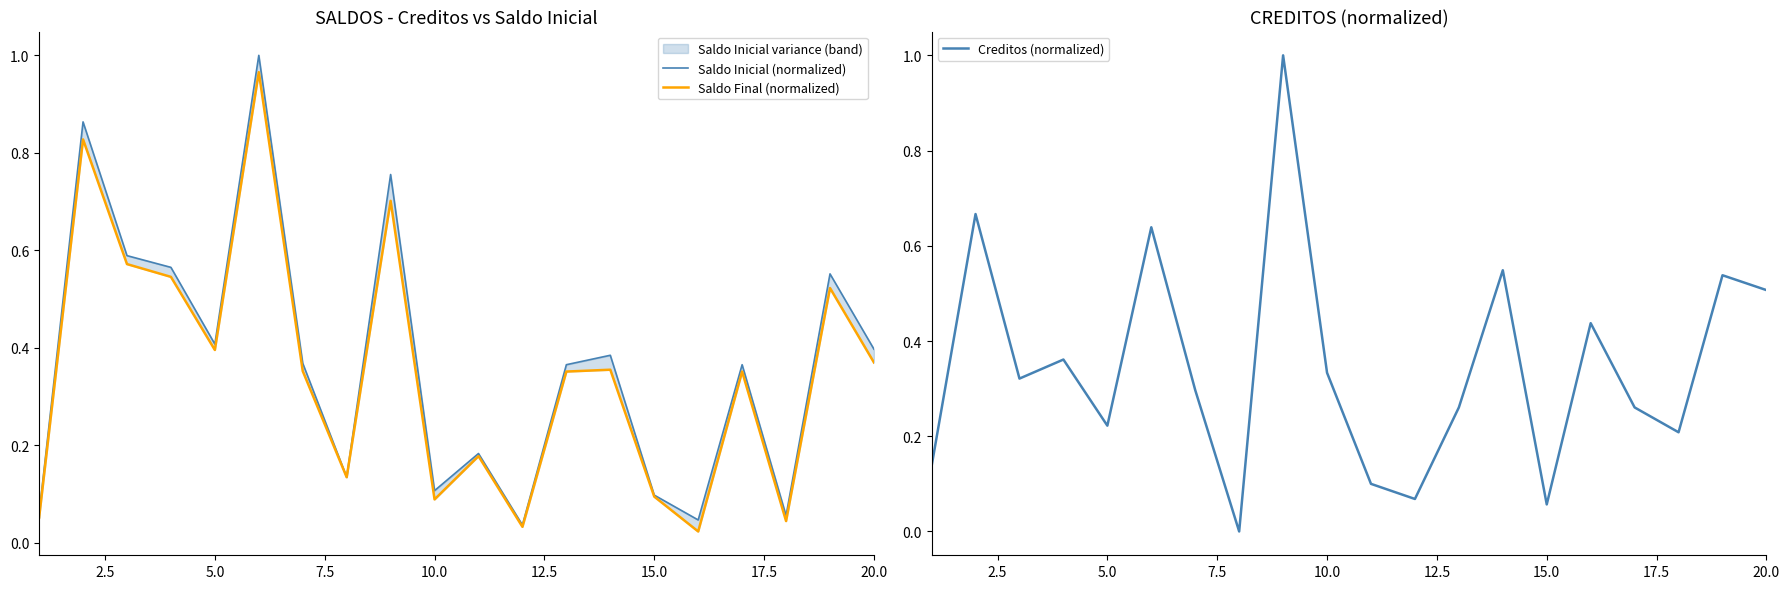

Is the value of Saldo Inicial (normalized) at 0.0 greater than the value of Creditos (normalized) at 15.0?

No